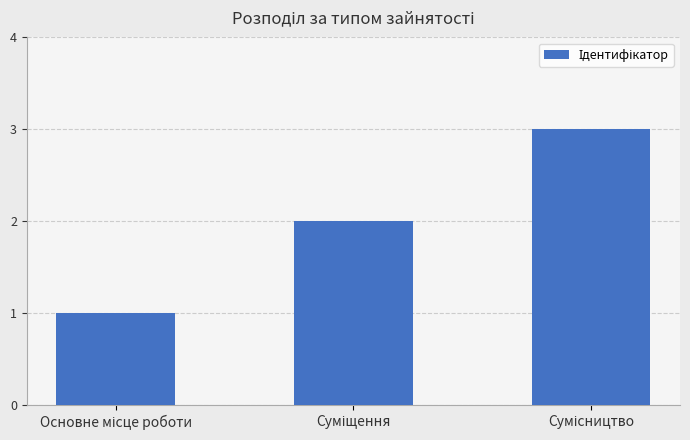

How many bars are there in total?

3